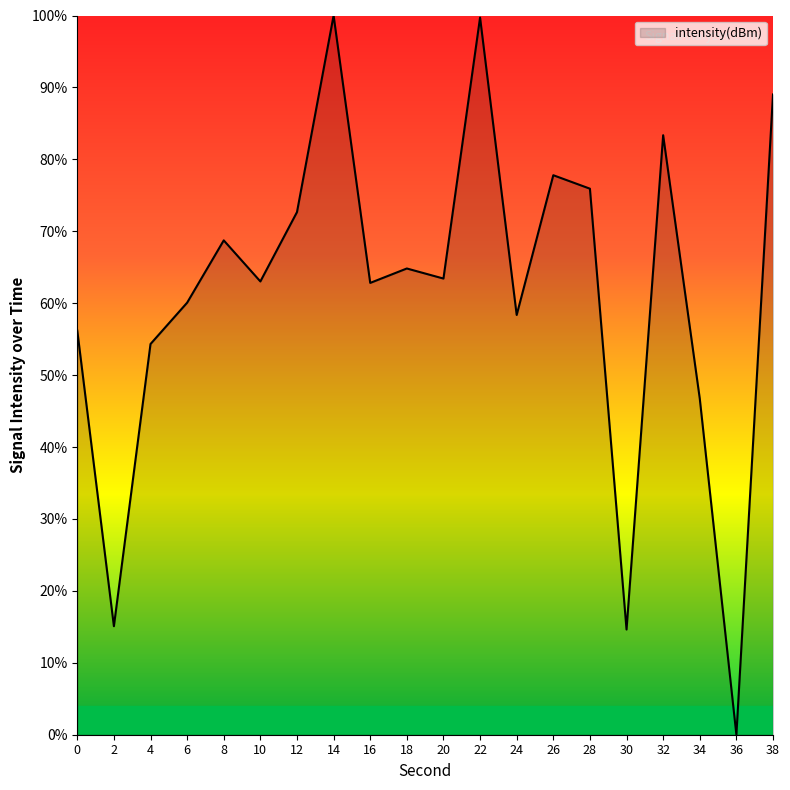

What is the approximate value at 4?

54.3